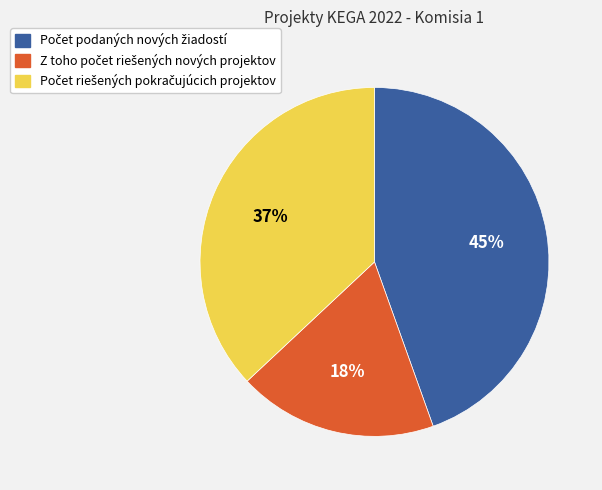

How many segments does this pie chart have?

3